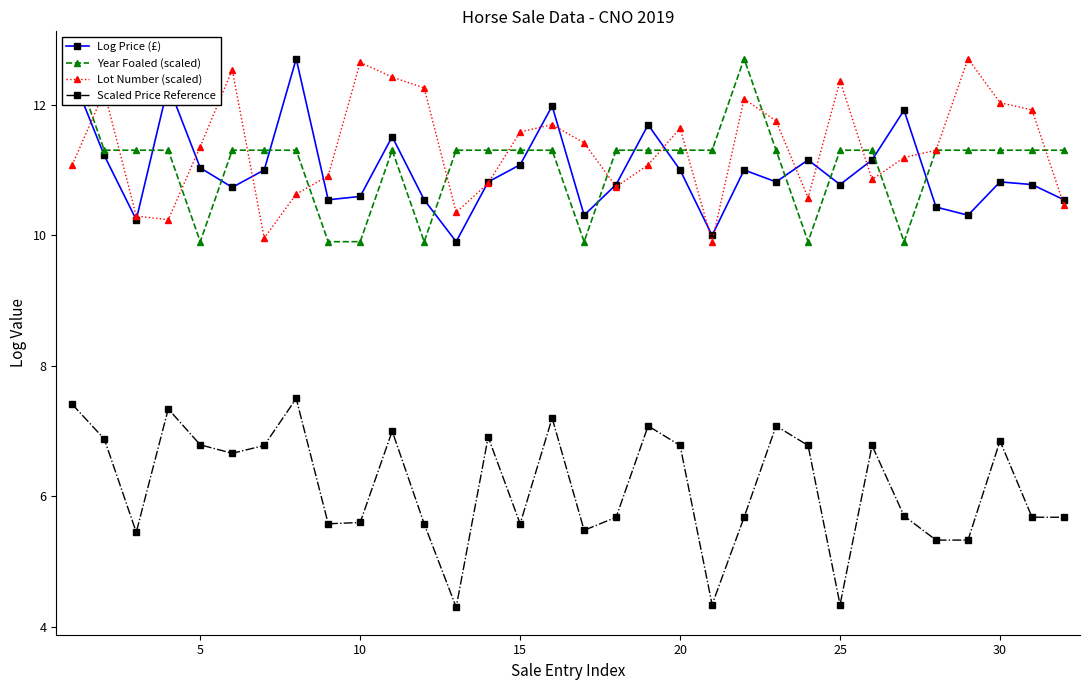

True or false: Lot Number (scaled) has more than 1 points higher than both neighbors.

True